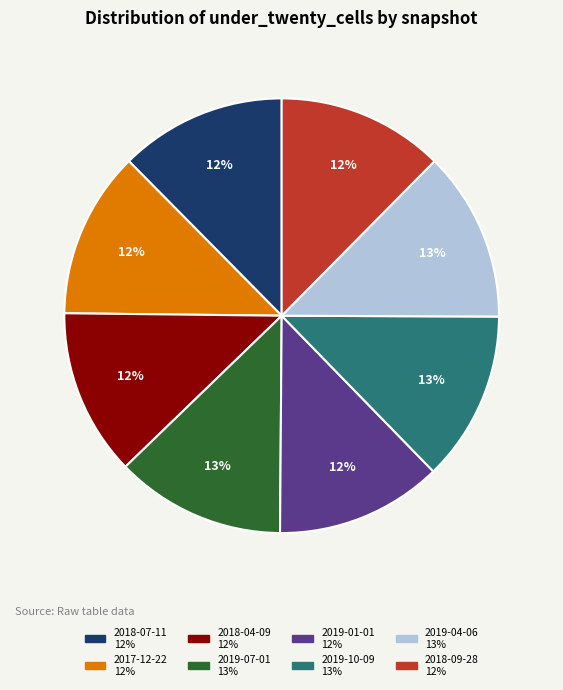

Is the sum of 2019-01-01 and 2018-07-11 greater than half?

No